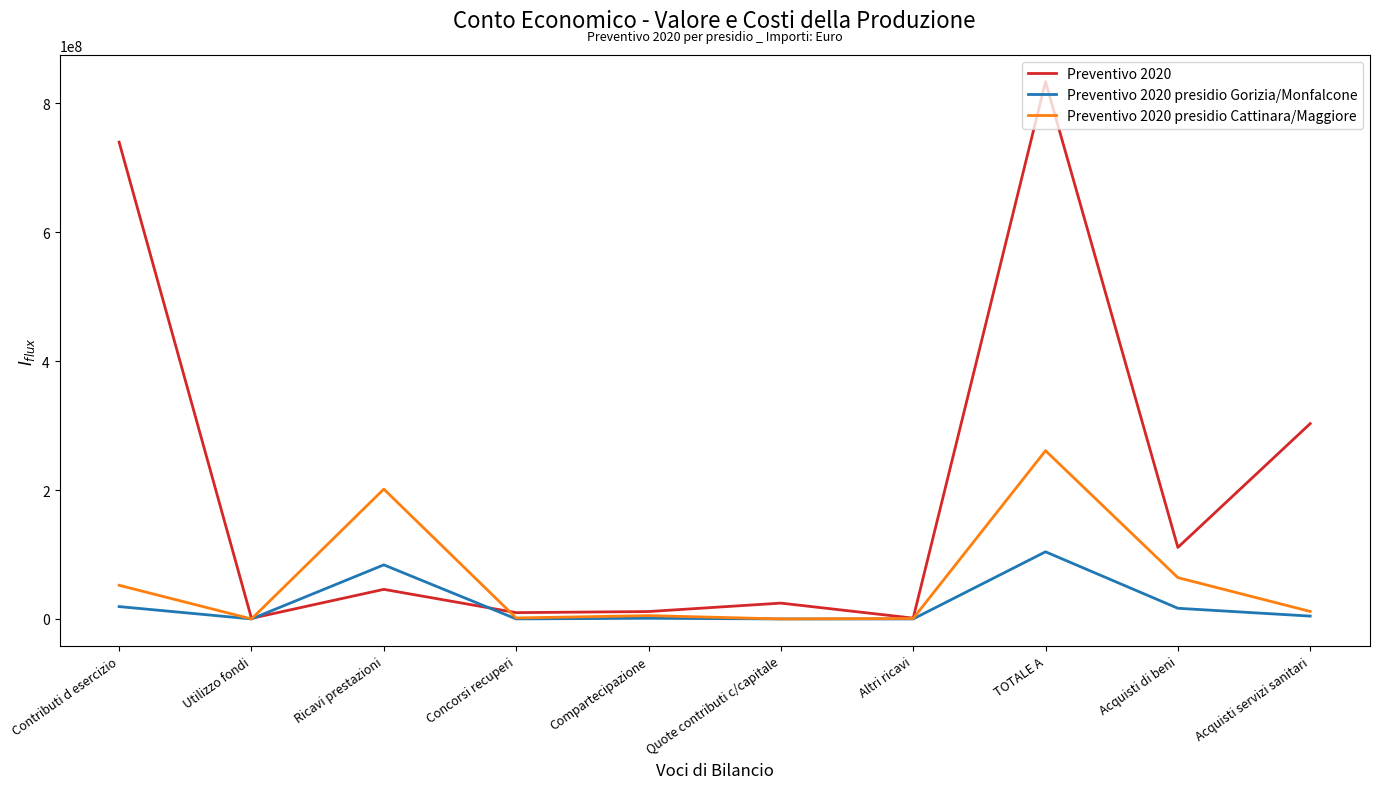

In Preventivo 2020 presidio Cattinara/Maggiore, how many points are lower than both neighbors (excluding endpoints)?

3